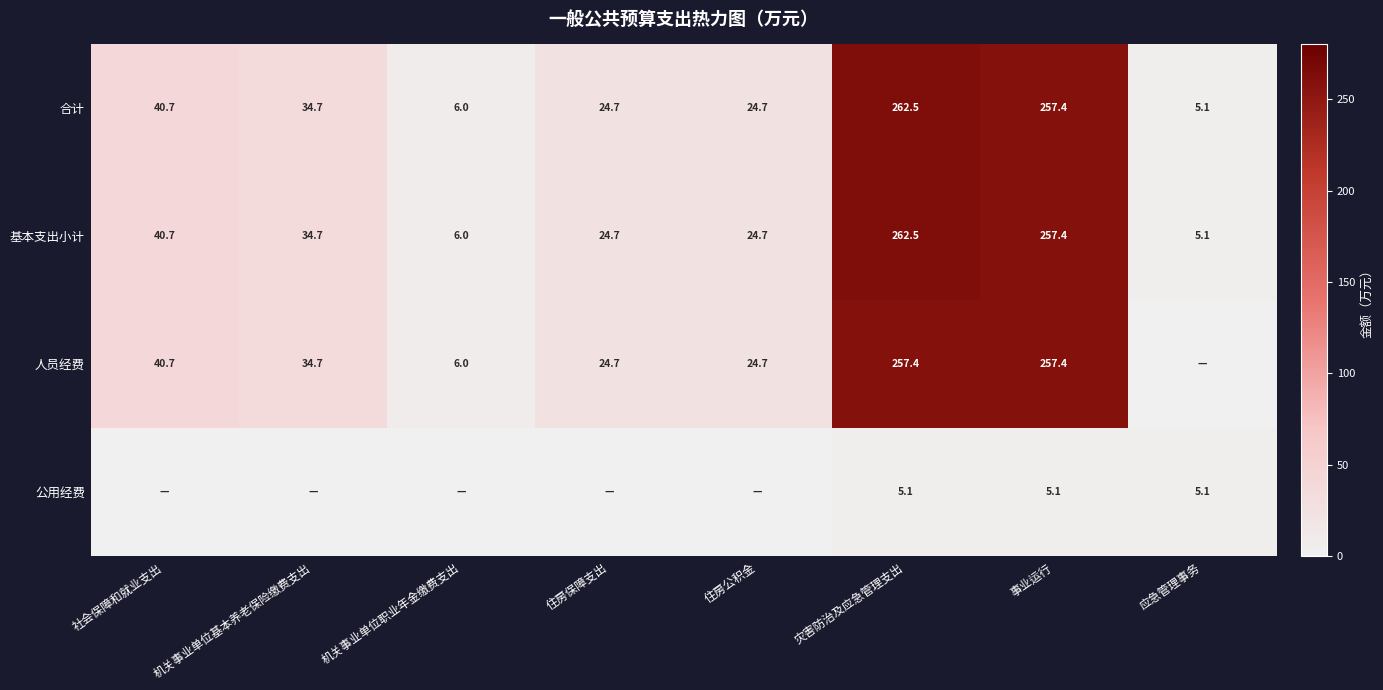

Which category has the highest value across all series?

灾害防治及应急管理支出